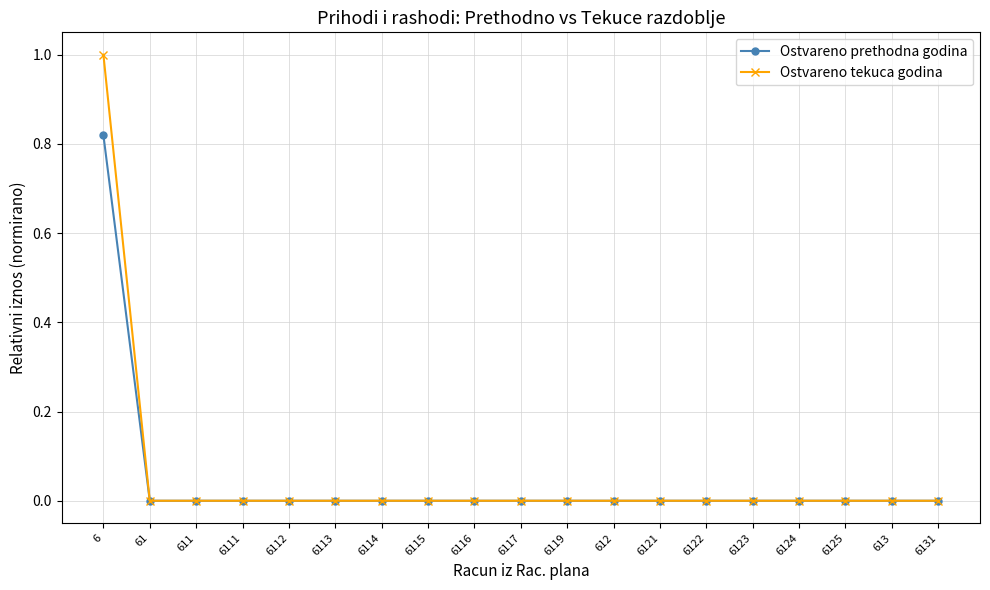

Does the chart display data point markers on the line(s)?

Yes